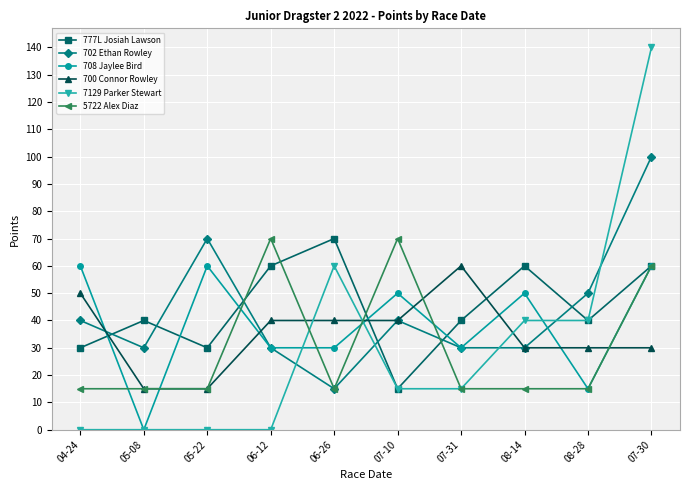

What position from the right is 04-24?

10